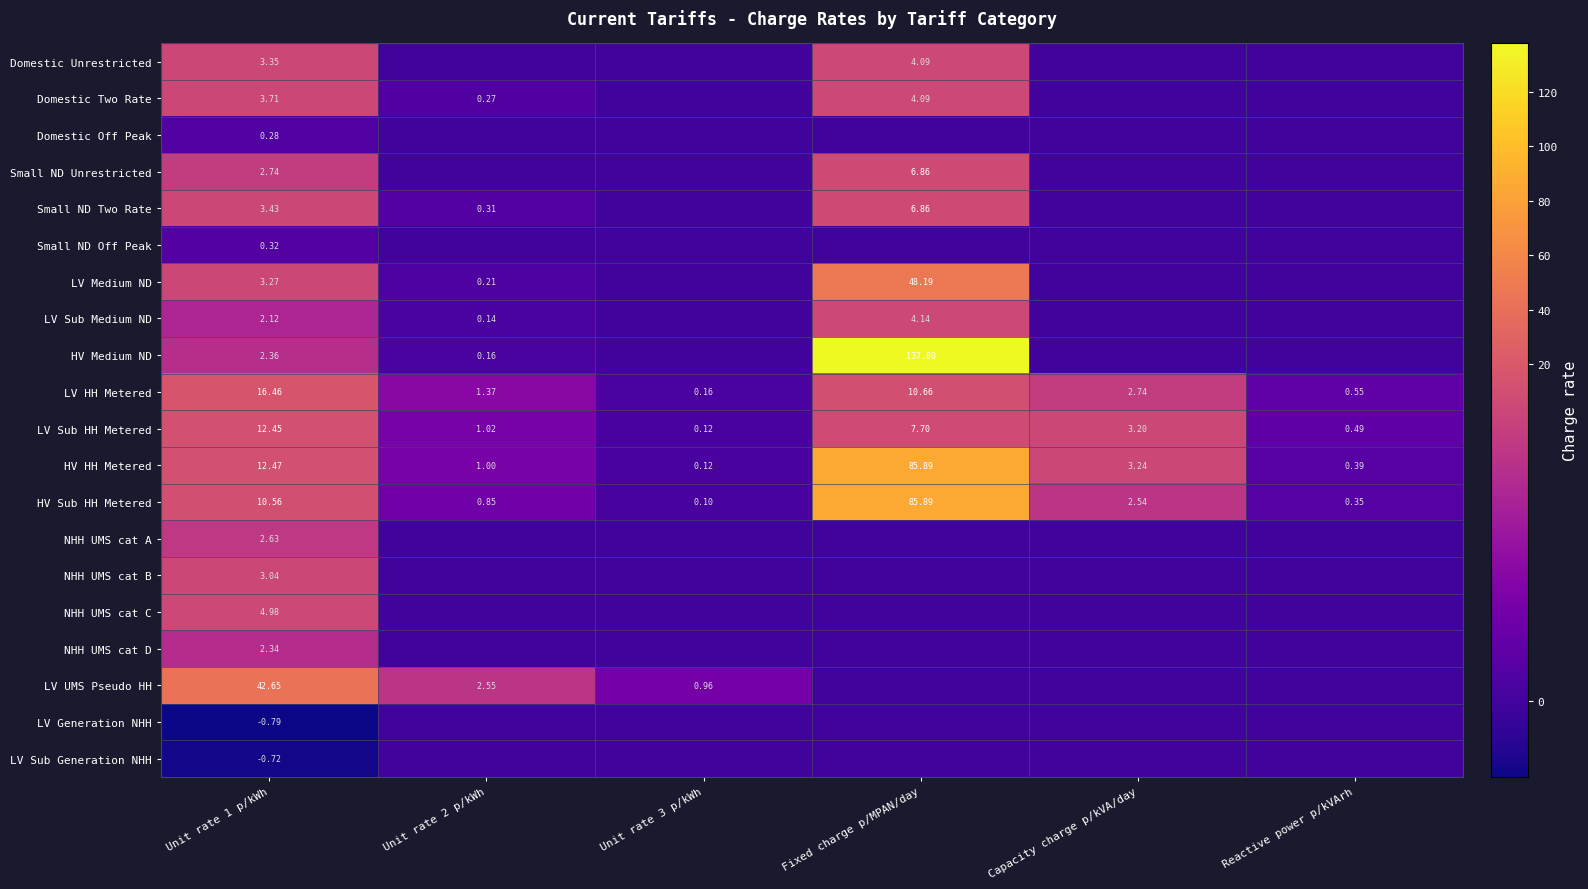

At which label is LV HH Metered closest to 8?

Fixed charge p/MPAN/day